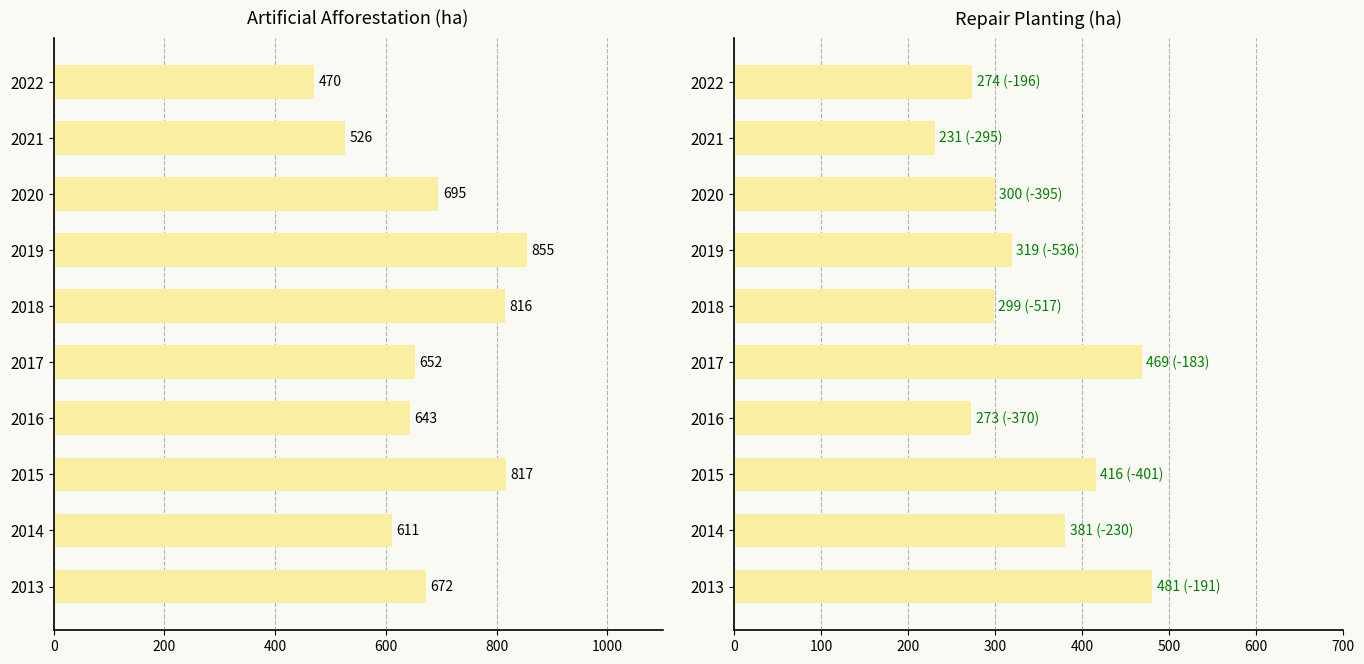

At how many categories does at least one series exceed 555?

8